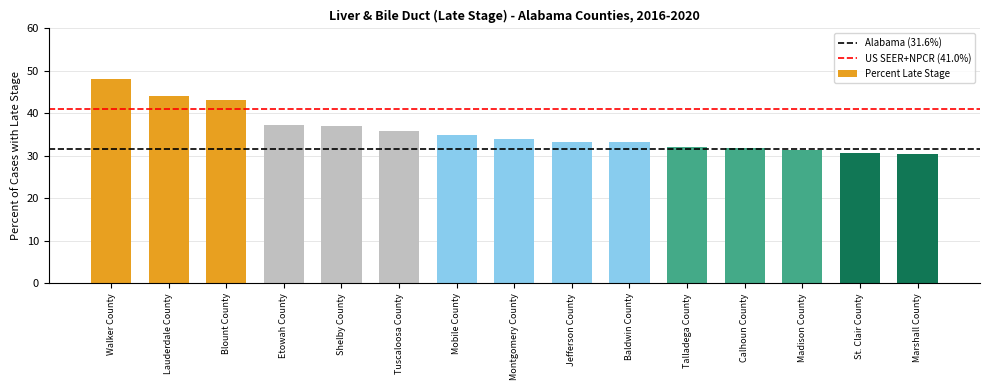

What is the value of the 5th bar from the left?

37.0